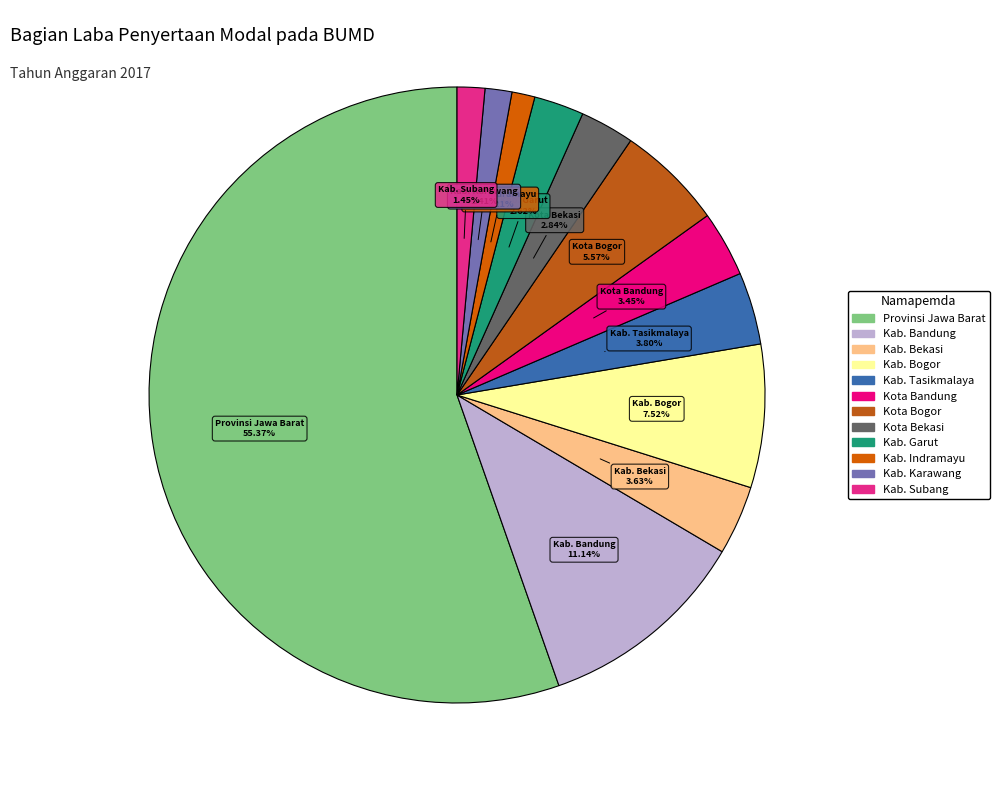

What percentage is the Kab. Bogor slice, to the nearest percent?

8%